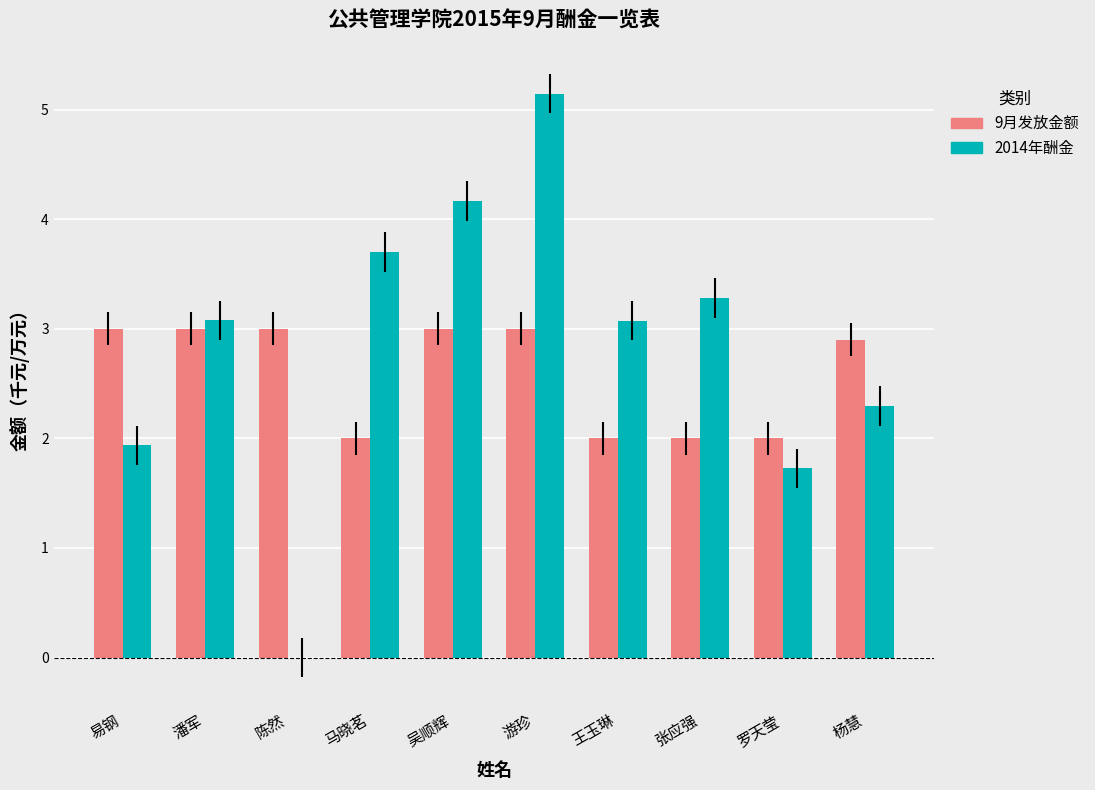

The 2014年酬金 series shows 3.1 at 王玉琳. True or false?

True